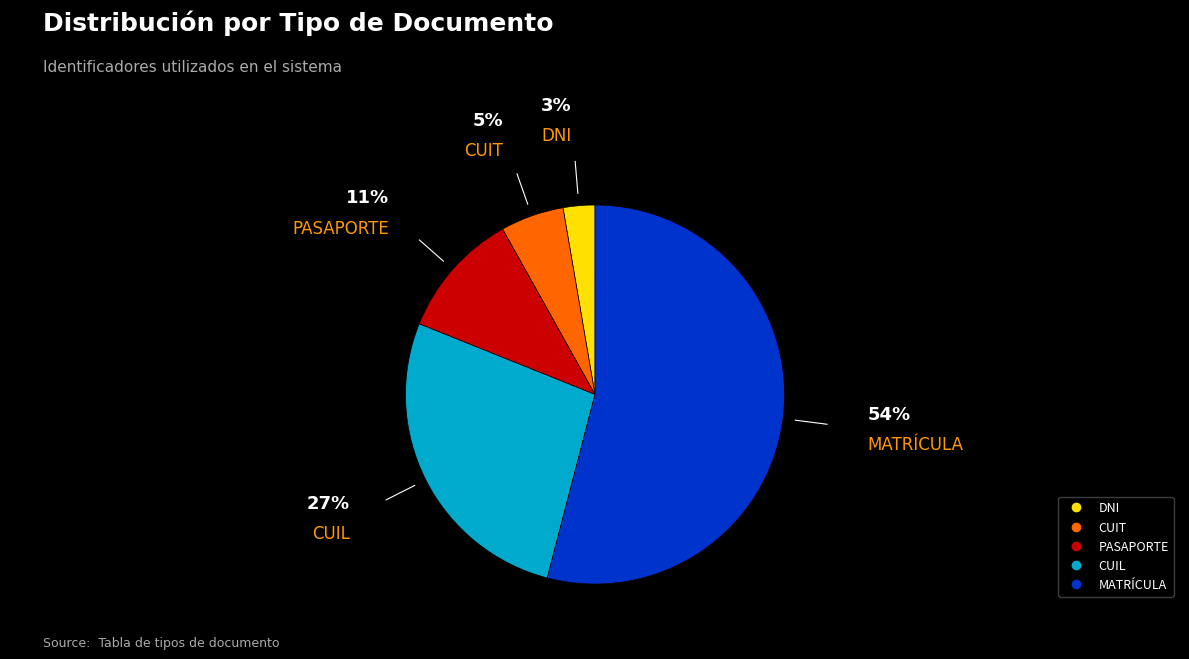

Which category has the smallest portion of the pie?

DNI